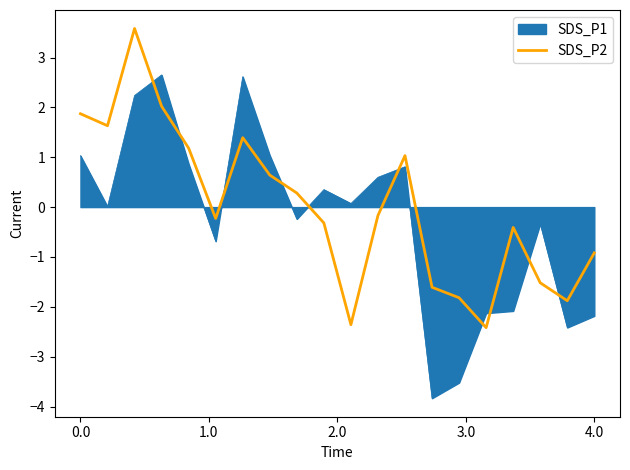

Rank the series by their maximum value, from lowest to highest.

SDS_P1, SDS_P2